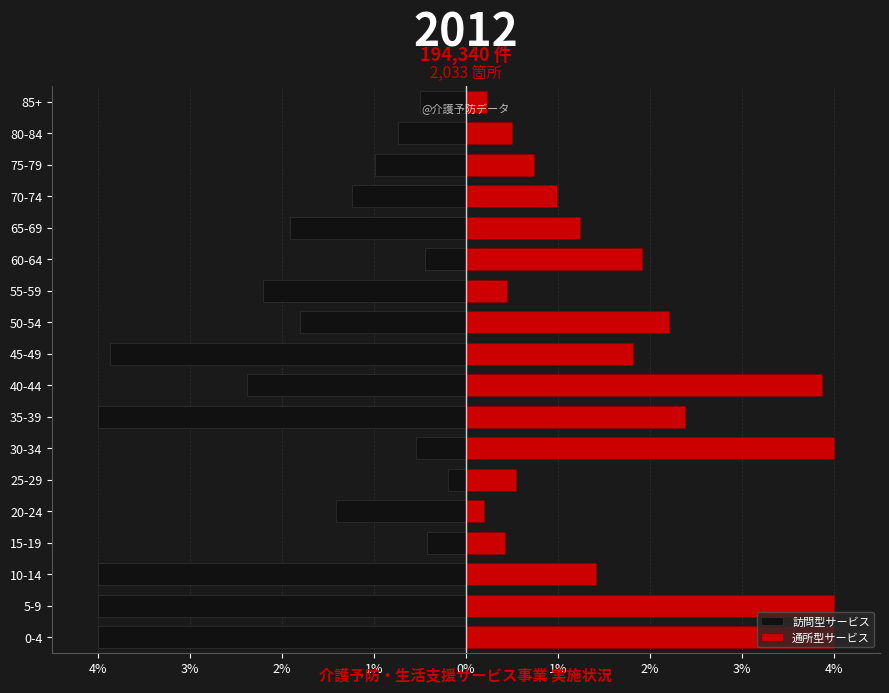

How many values in the 訪問型サービス series are below -1?

11